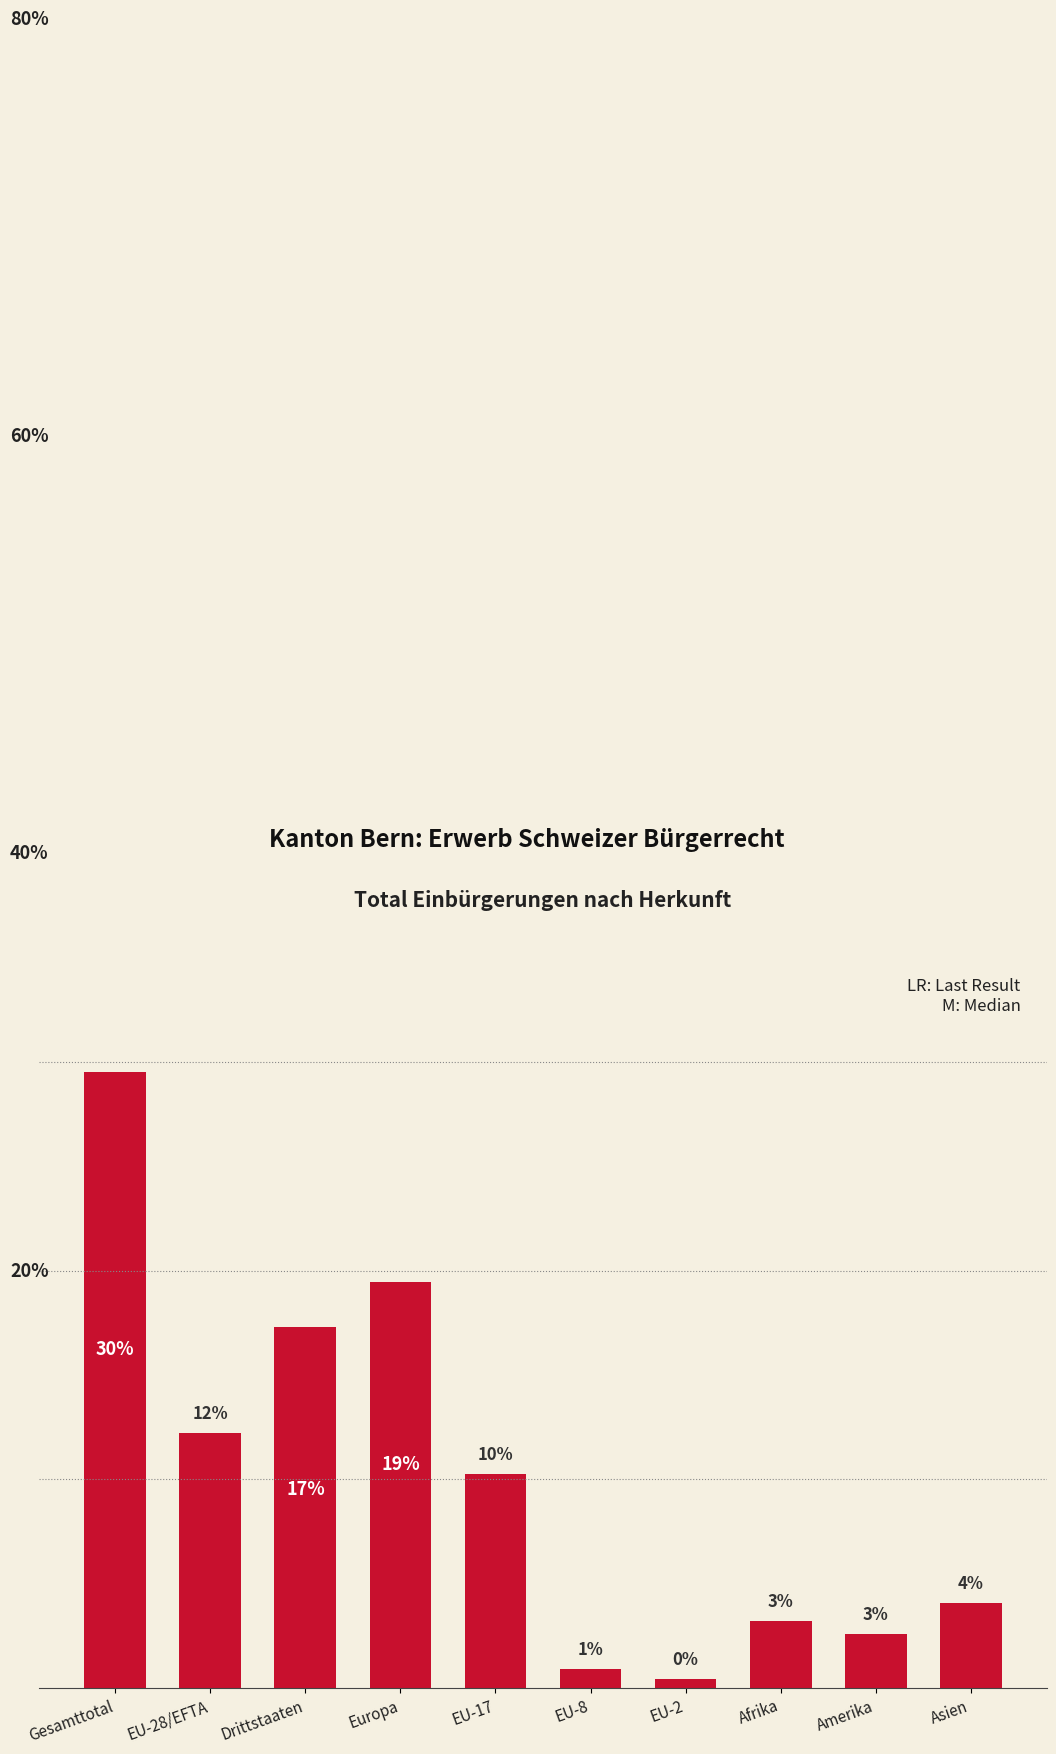

What is the label of the 10th bar from the right?

Gesamttotal